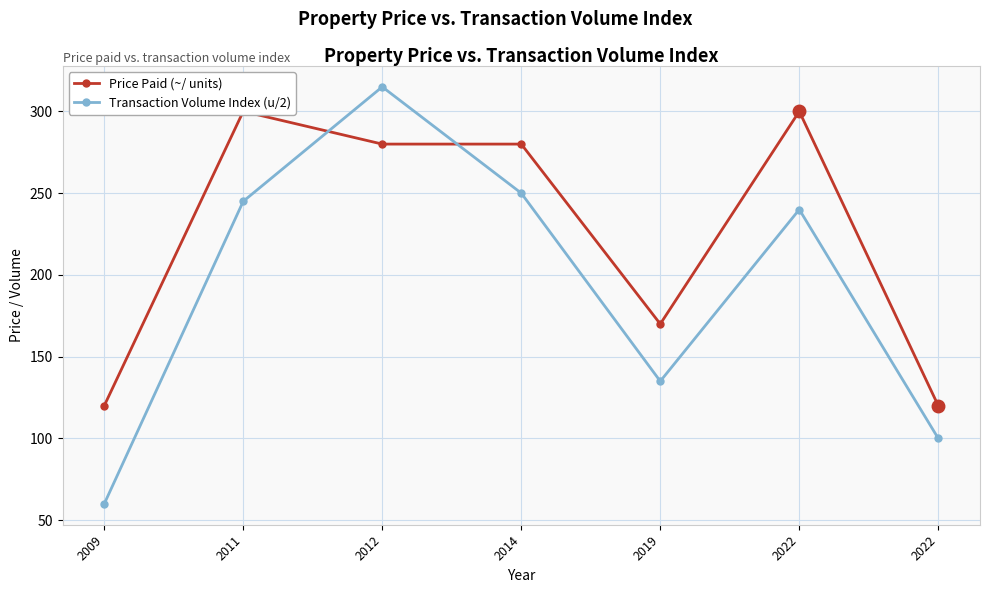

In Transaction Volume Index (u/2), how many points are lower than both neighbors (excluding endpoints)?

1